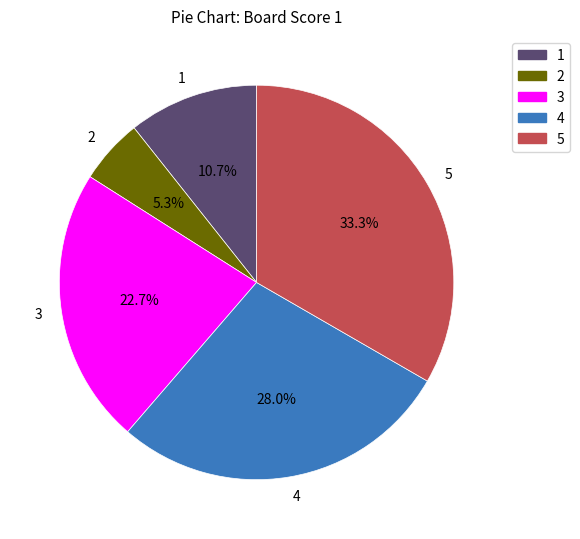

To the nearest percent, what portion does 2 represent?

5%